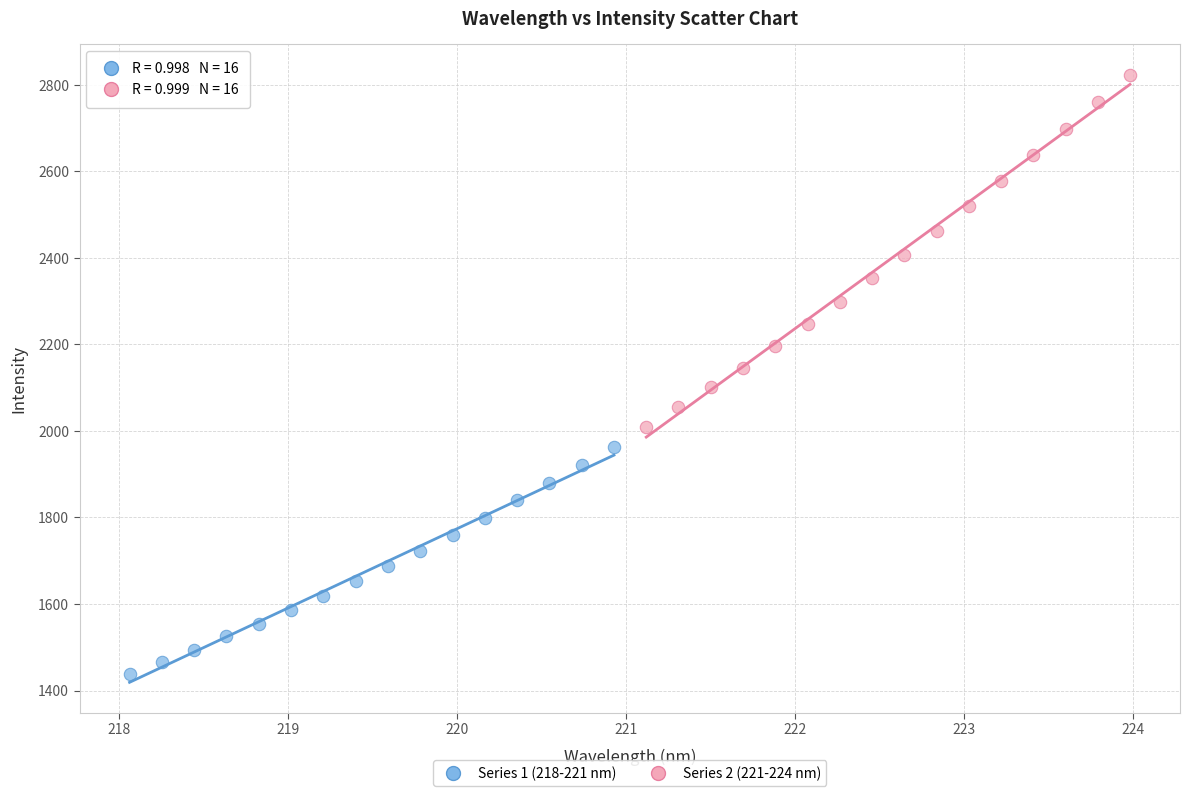

Which series reaches the minimum Y coordinate?

Series 1 (218-221 nm)